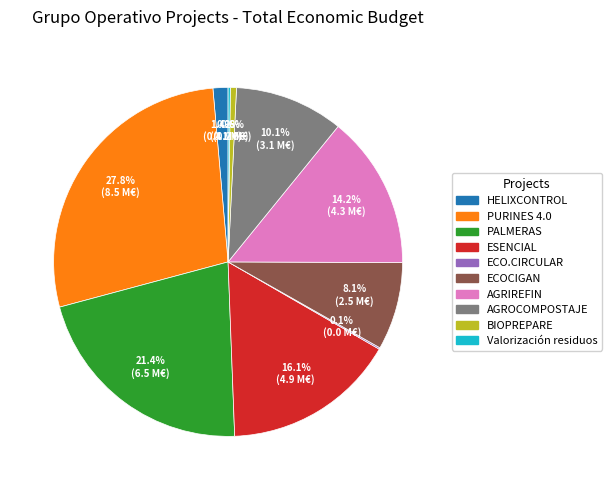

What percentage is the BIOPREPARE slice, to the nearest percent?

1%